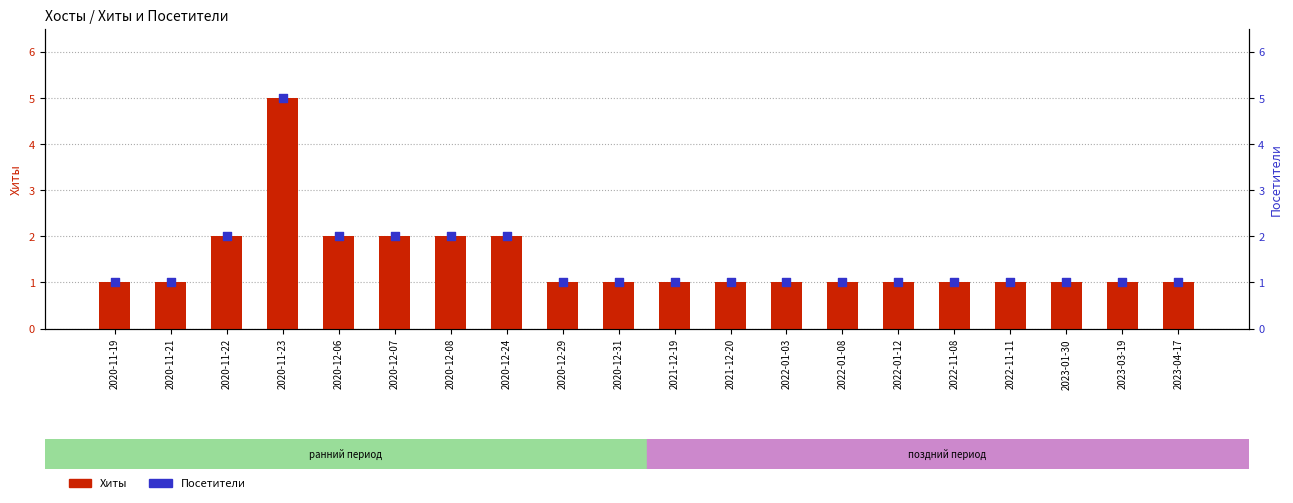

What are all the series names shown in the legend?

Хиты, Посетители